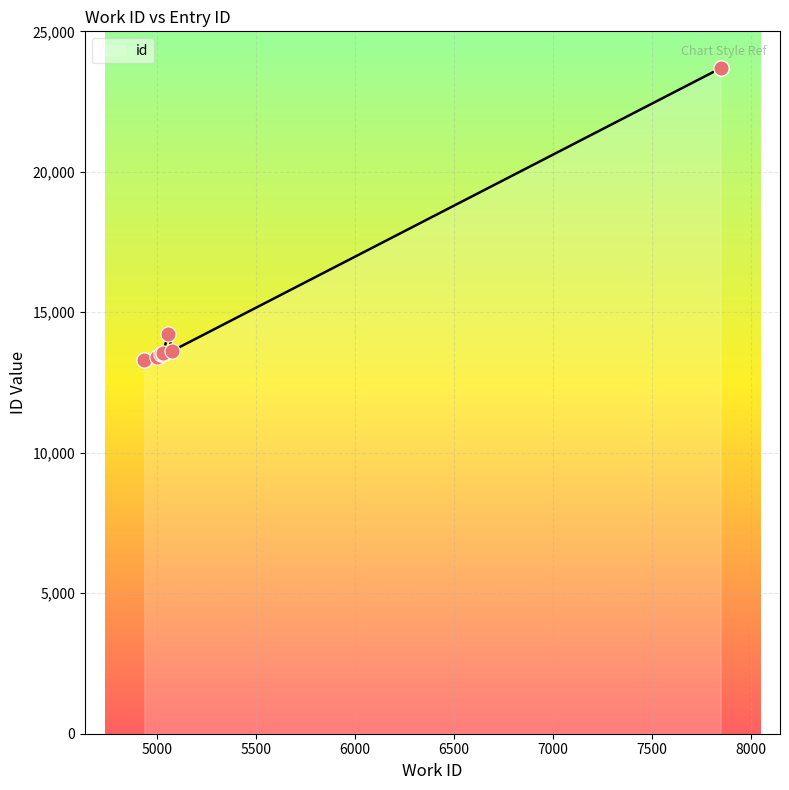

Approximately how many times larger is the value at 5058 compared to 5077?

1.0